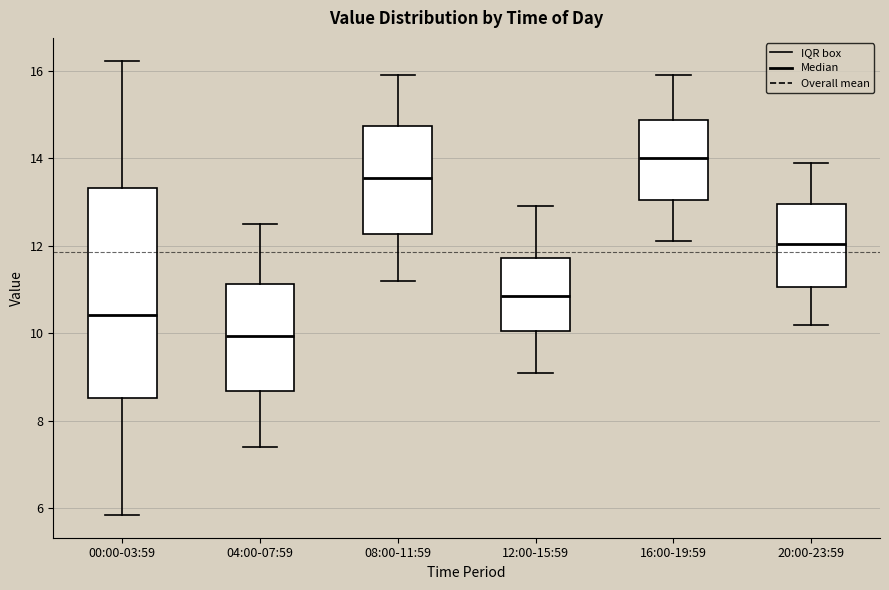

Which box has the highest median line?

16:00-19:59